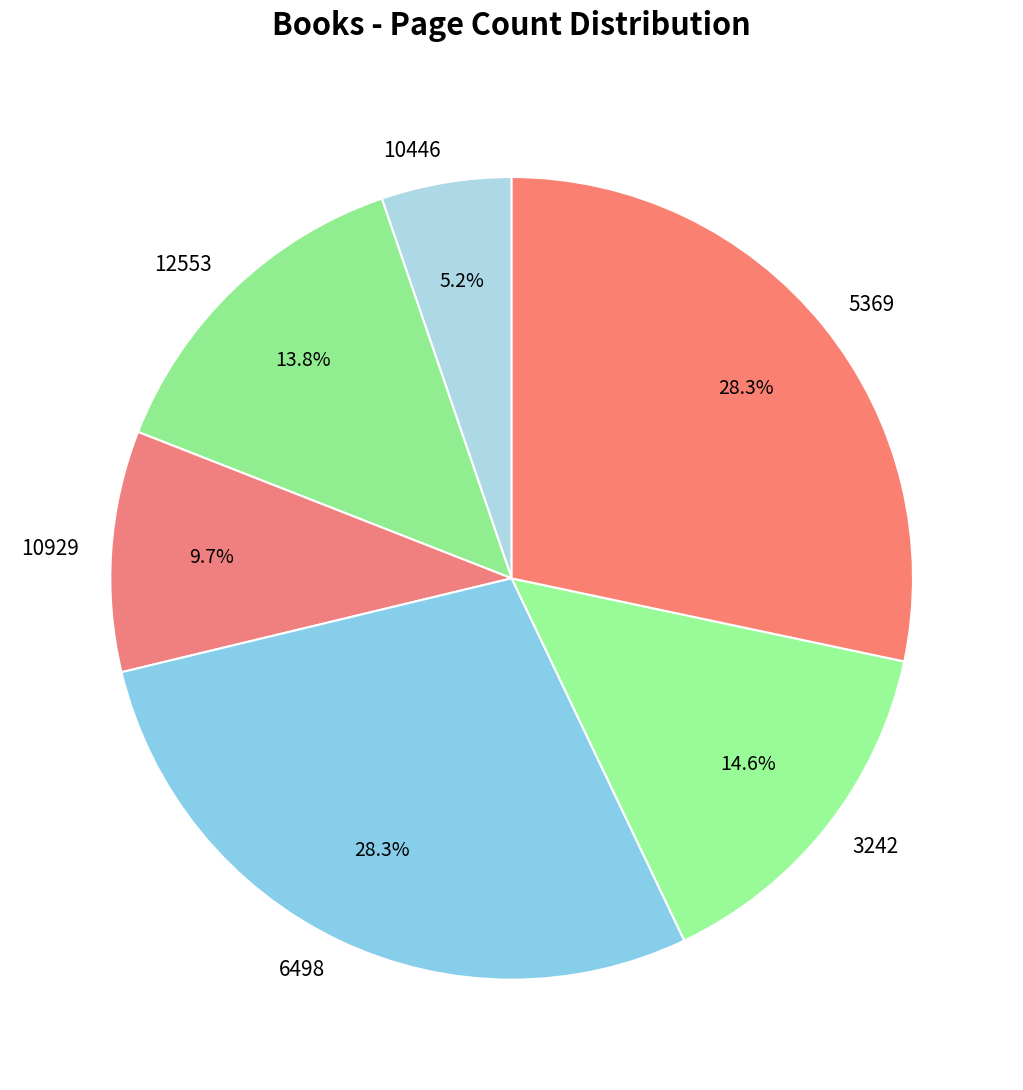

Is there a majority slice in this chart?

No